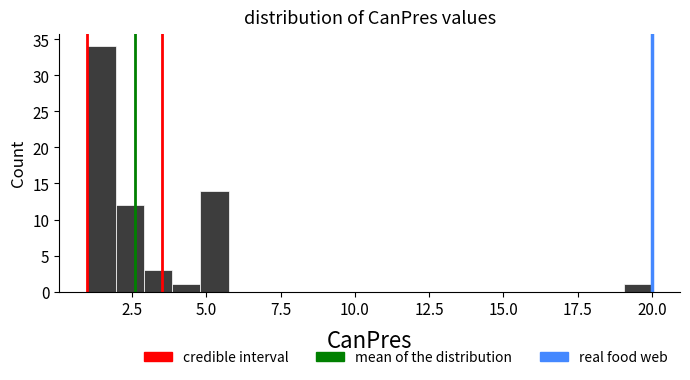

Read against the x-axis, roughly where is the centre of the tallest bar?

1.5